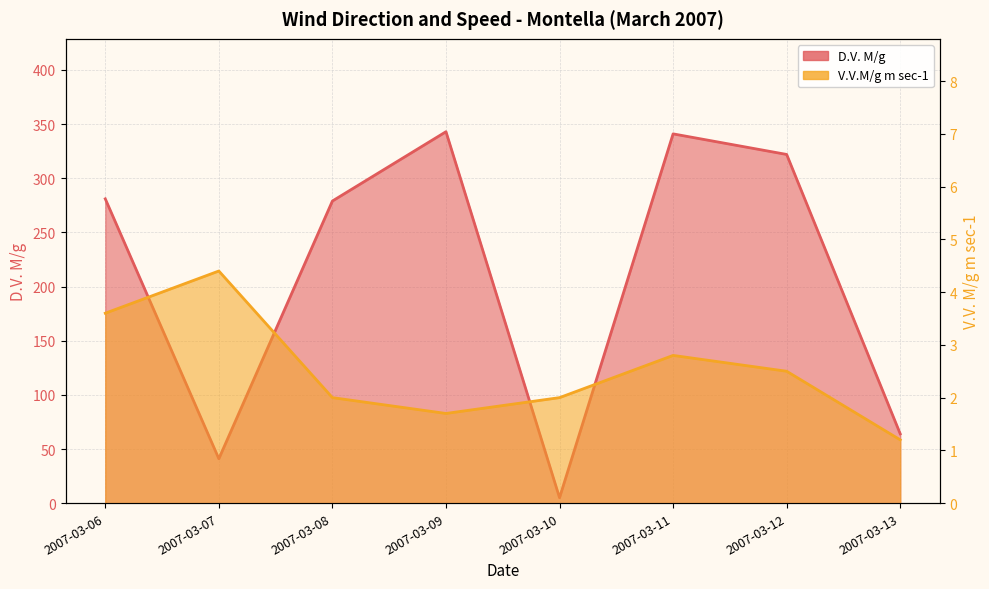

Which series has the widest spread of values?

D.V. M/g